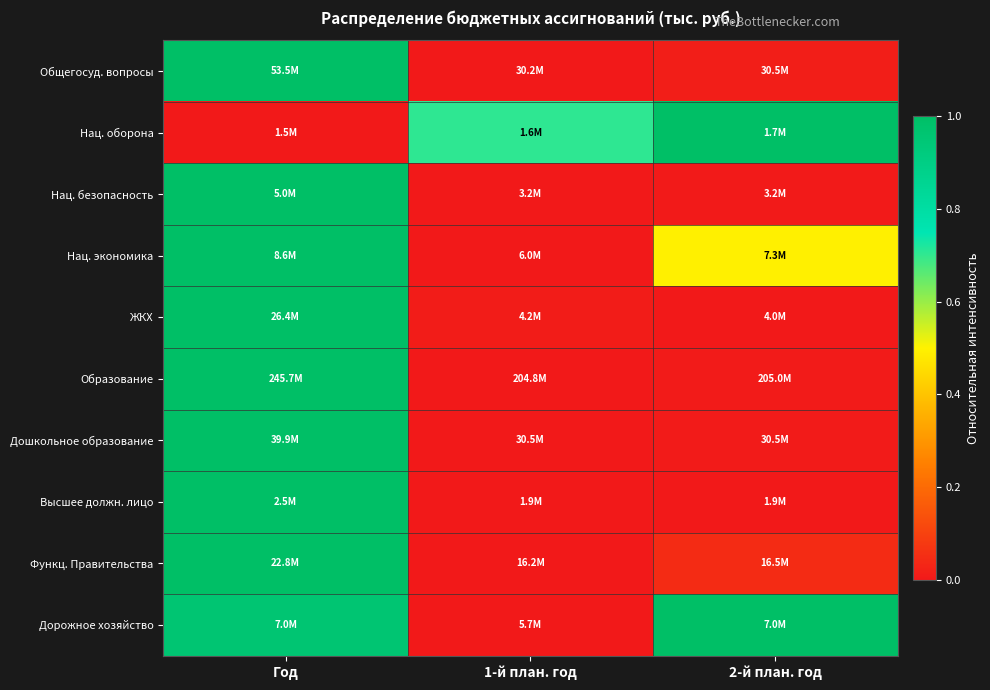

What is the difference between the highest and lowest values at Год?

1.0